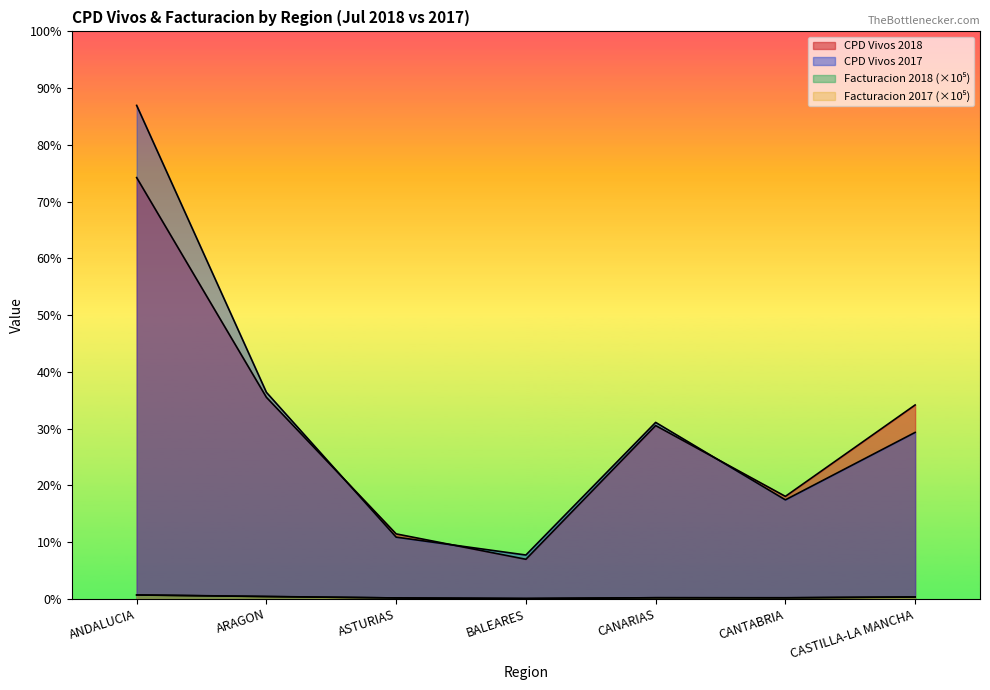

Read the Facturacion 2017 value at ANDALUCIA.

339.1